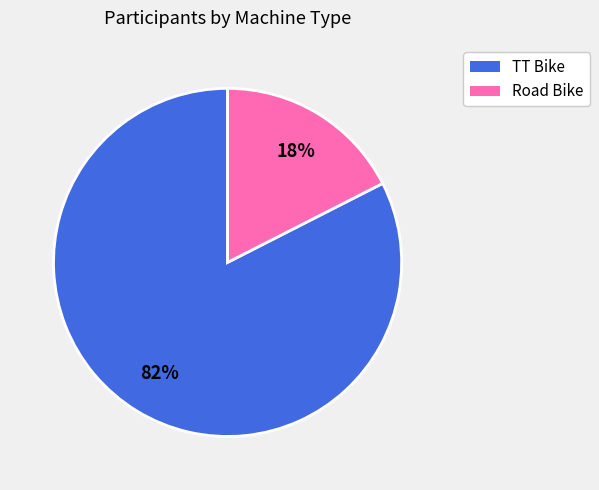

To the nearest percent, what is the combined percentage of Road Bike and TT Bike?

100%